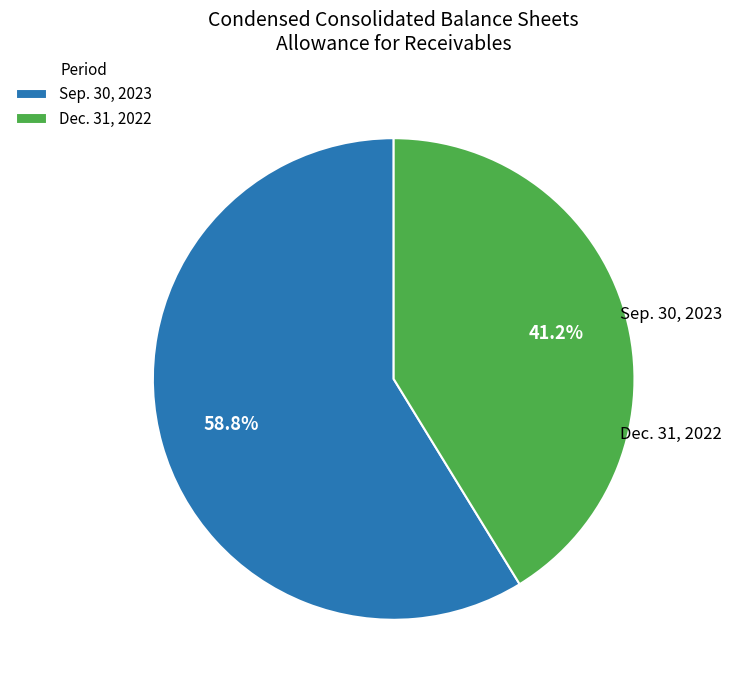

Is there any slice that represents more than half of the pie?

Yes